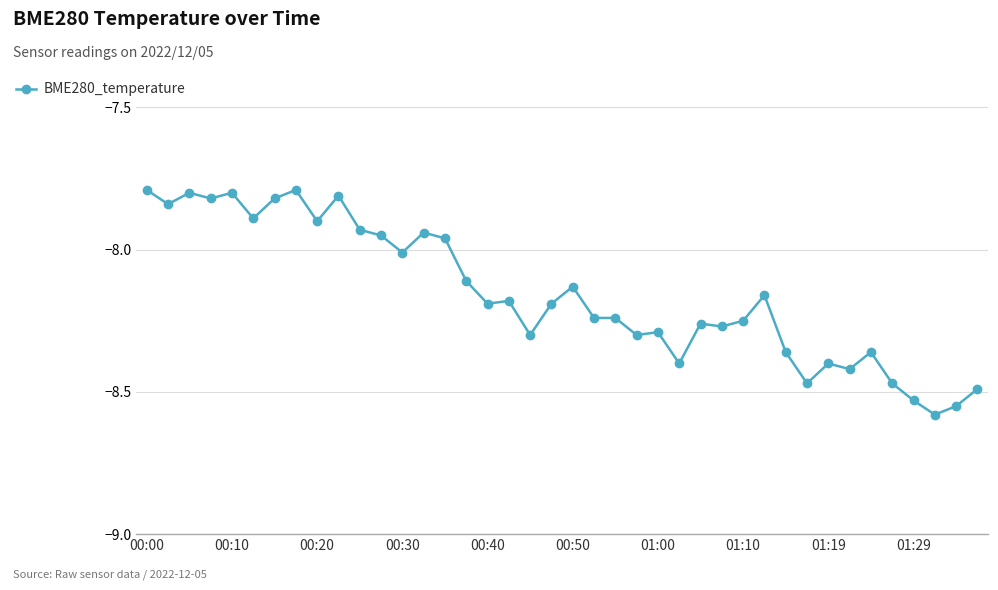

What is the difference between the maximum and minimum values?

0.8